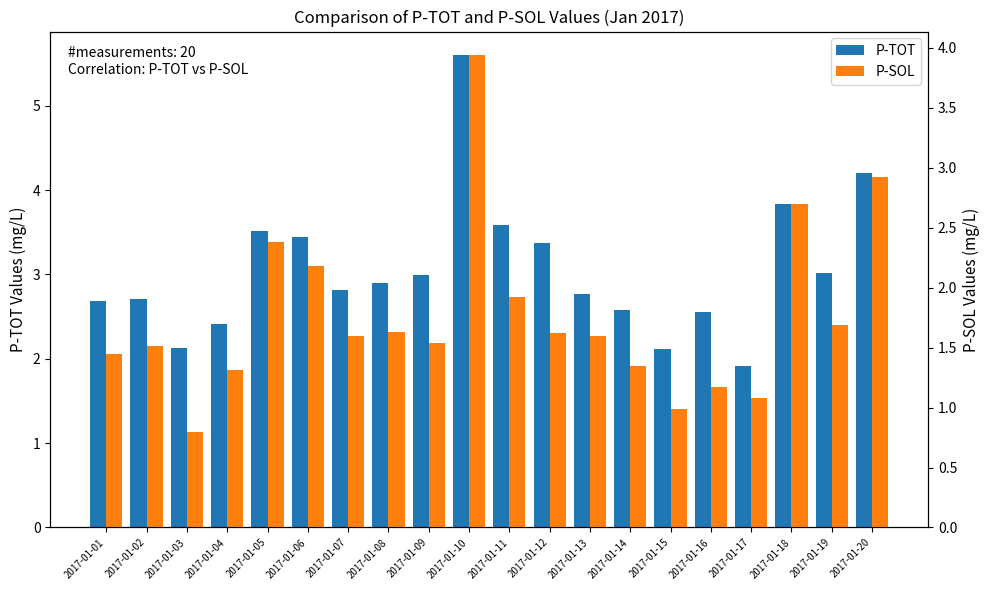

The value of P-SOL at 2017-01-03 is 1.4. True or false?

False